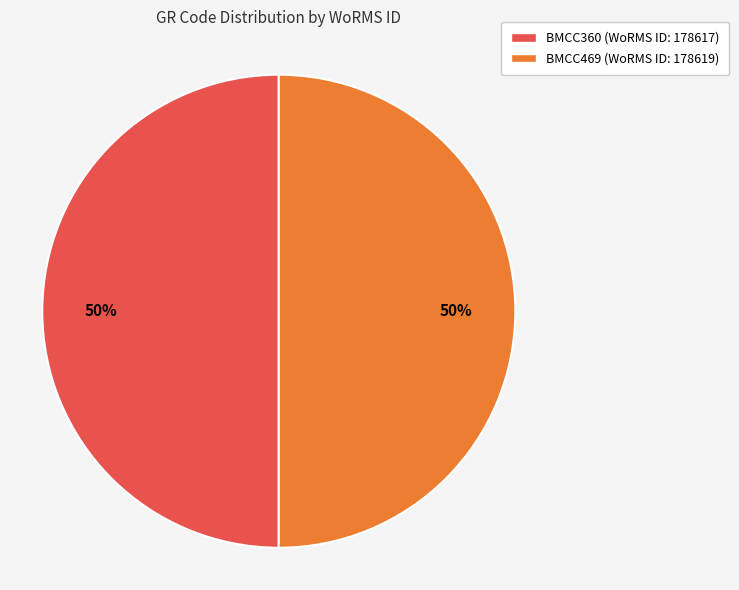

What is the ratio of the value at BMCC360 to the value at BMCC469?

1.0